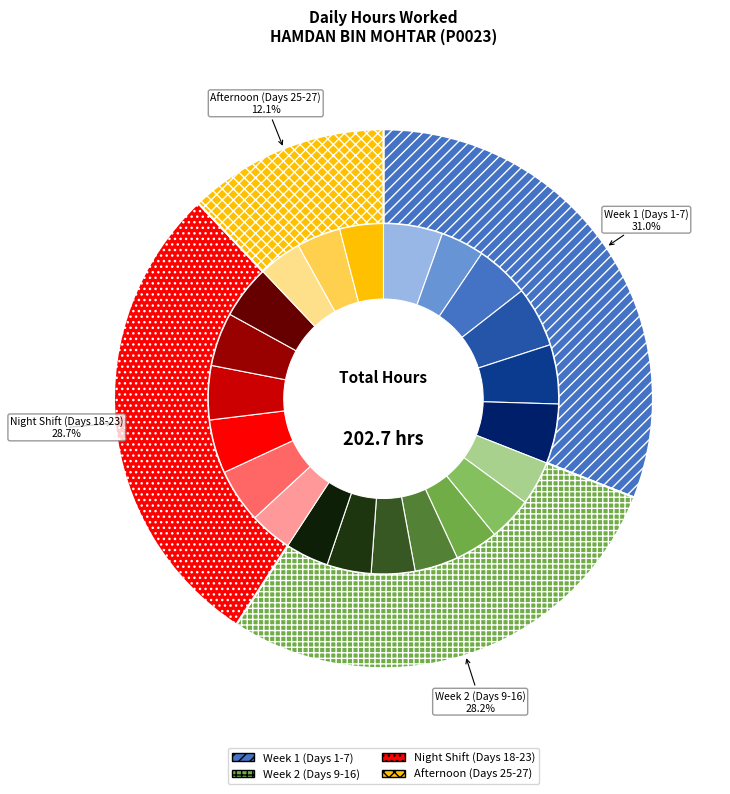

Combined, what portion of the pie is Day 13 (Wed) and Day 16 (Sat)?

8.0%